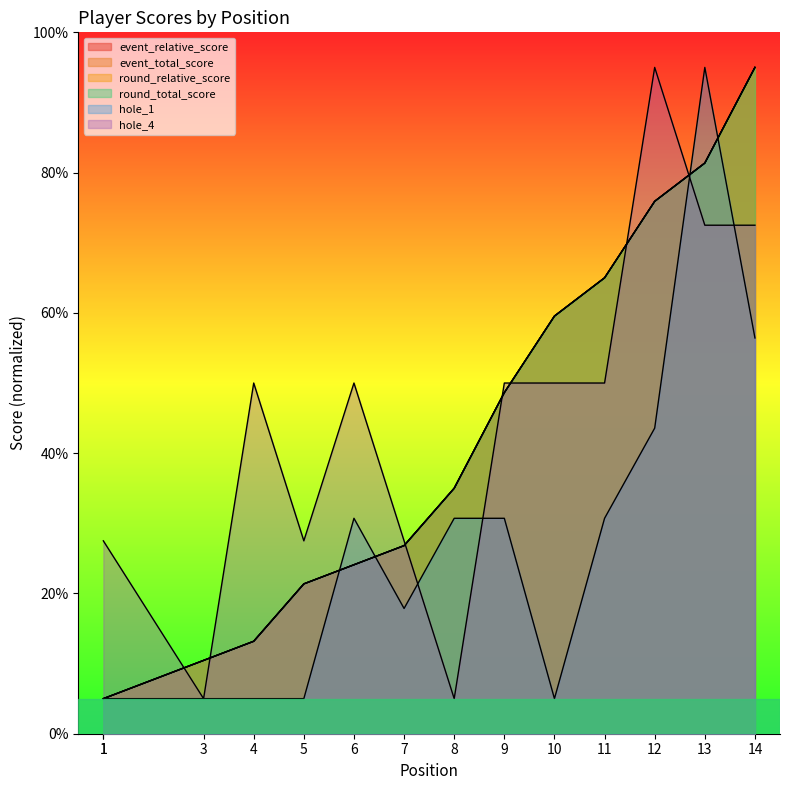

What is the average value of the hole_1 series?

26.1